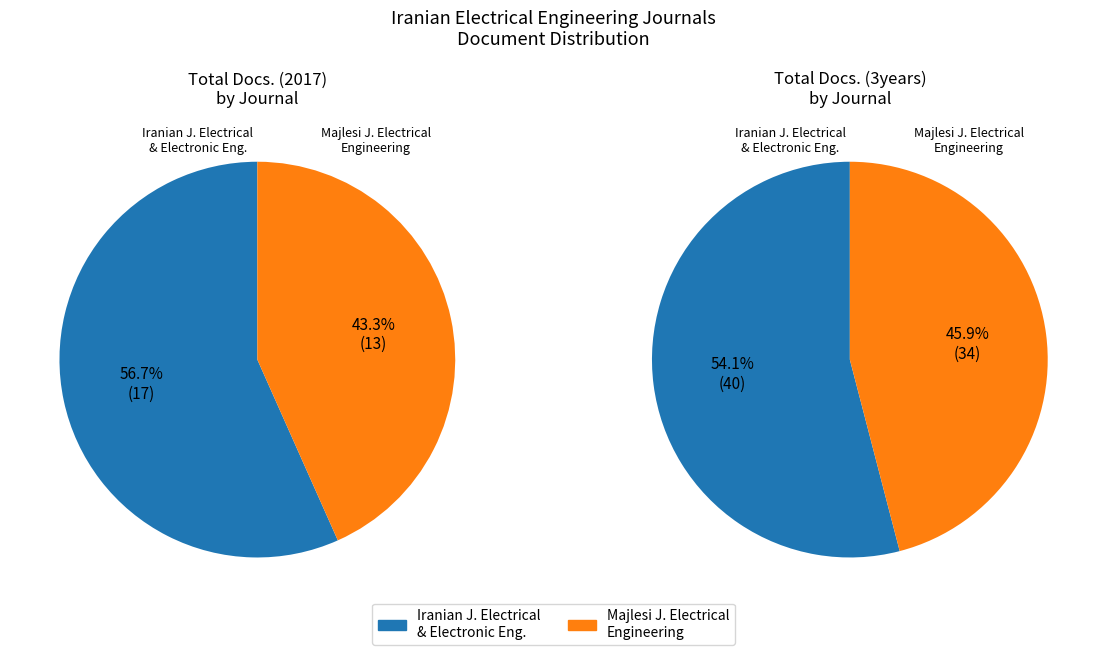

To the nearest percent, what portion does Majlesi Journal of Electrical Engineering represent?

43%